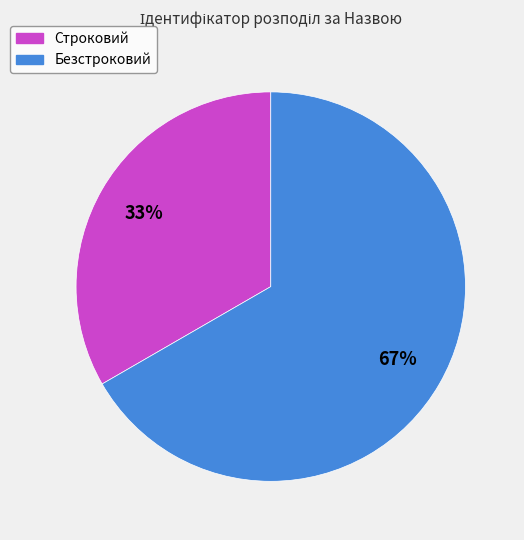

Rank the categories by value from lowest to highest.

Строковий, Безстроковий